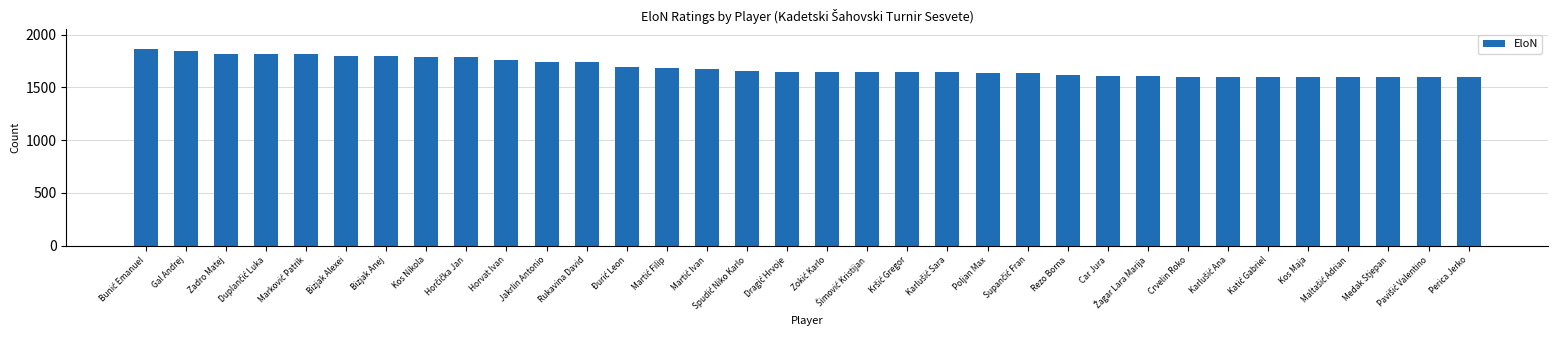

What is the smallest value displayed?

1600